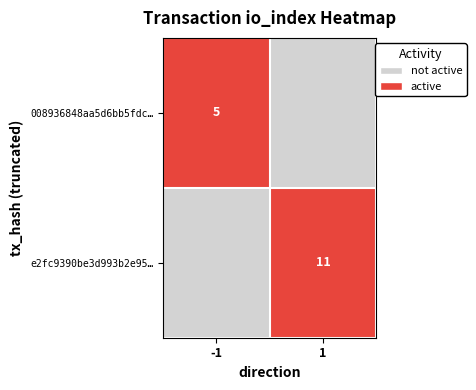

What is the total value across all series at -1?

1